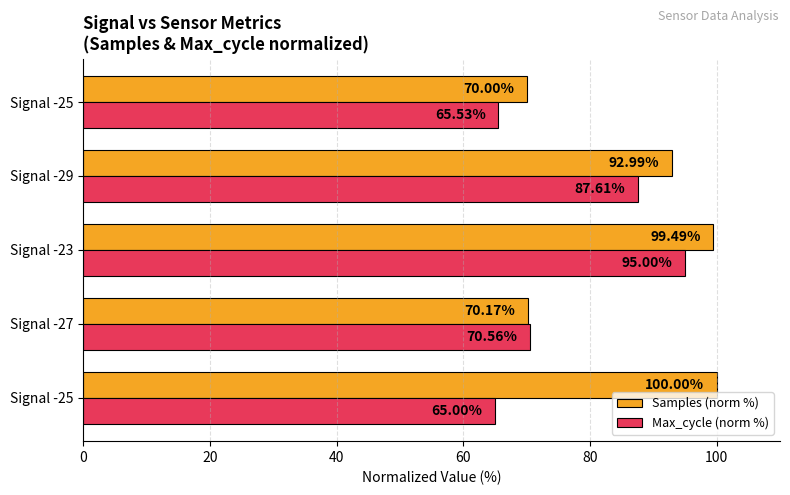

How many values in the Max_cycle (norm %) series are below 70?

2